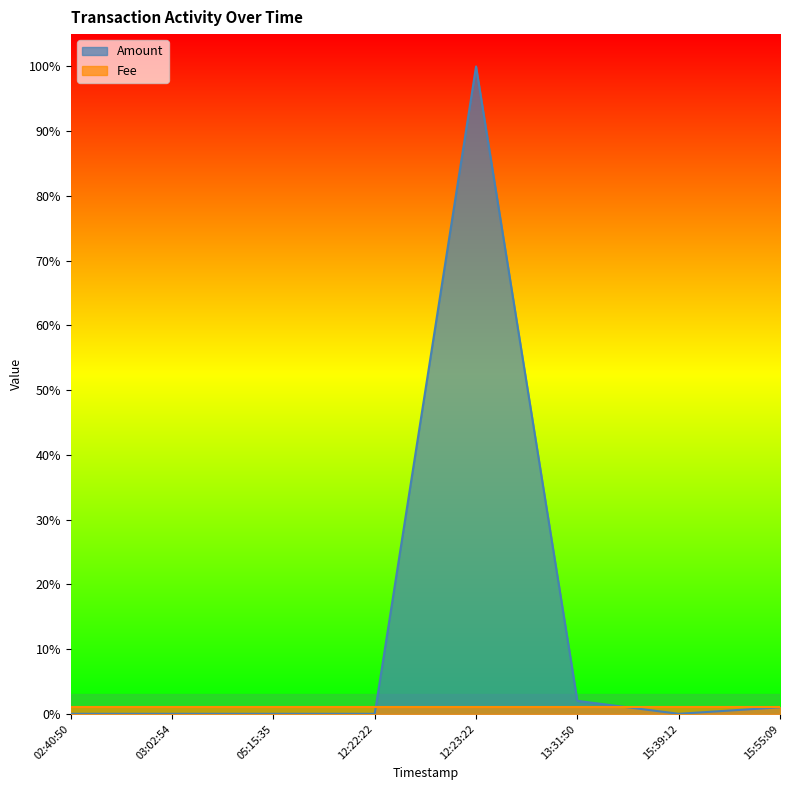

What is the greatest value displayed?

100